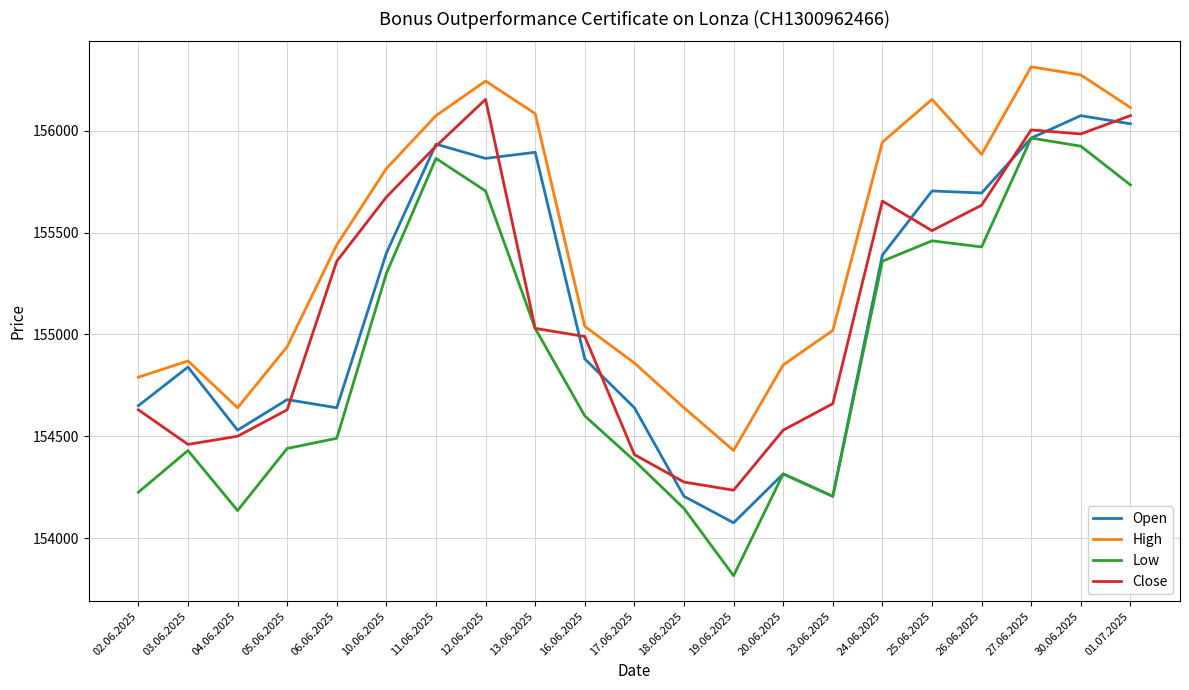

True or false: Open has a value of 155965 at 27.06.2025.

True